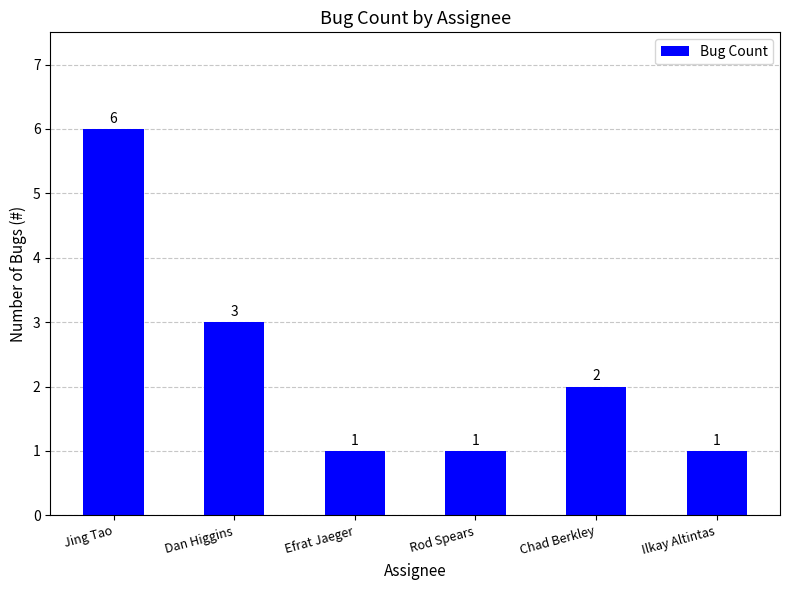

What is the label of the 6th bar from the right?

Jing Tao